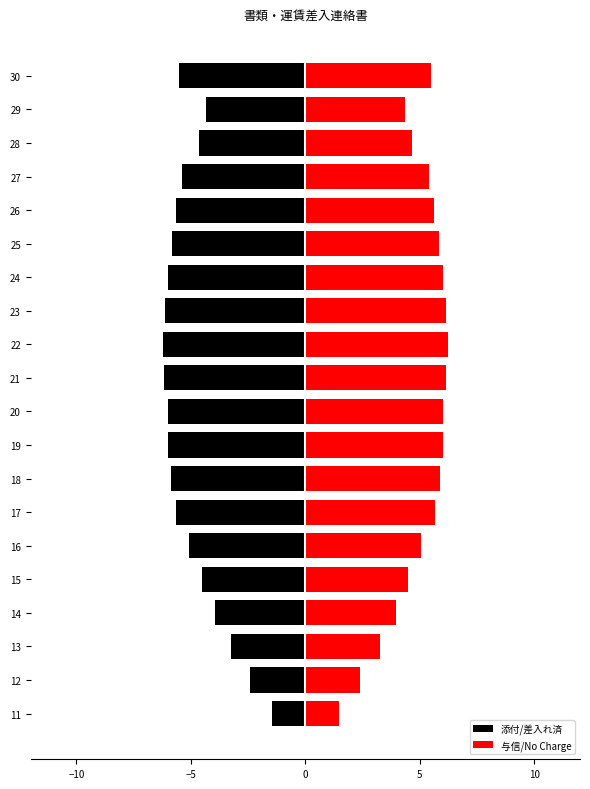

What is the sum of all 添付/差入れ済 values?

-100.1